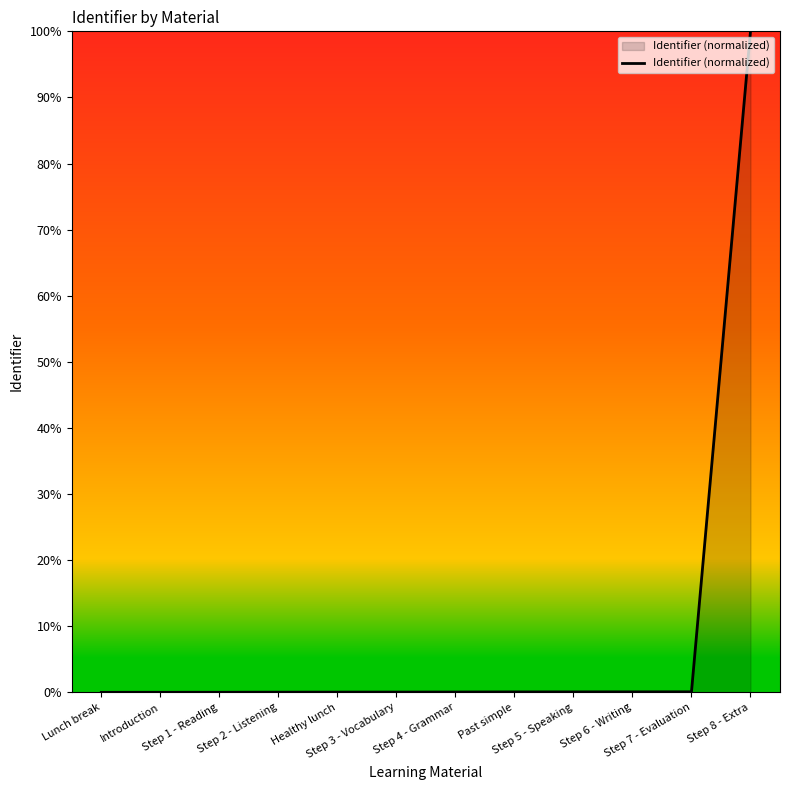

True or false: the data shows -69.9 at Lunch break.

False